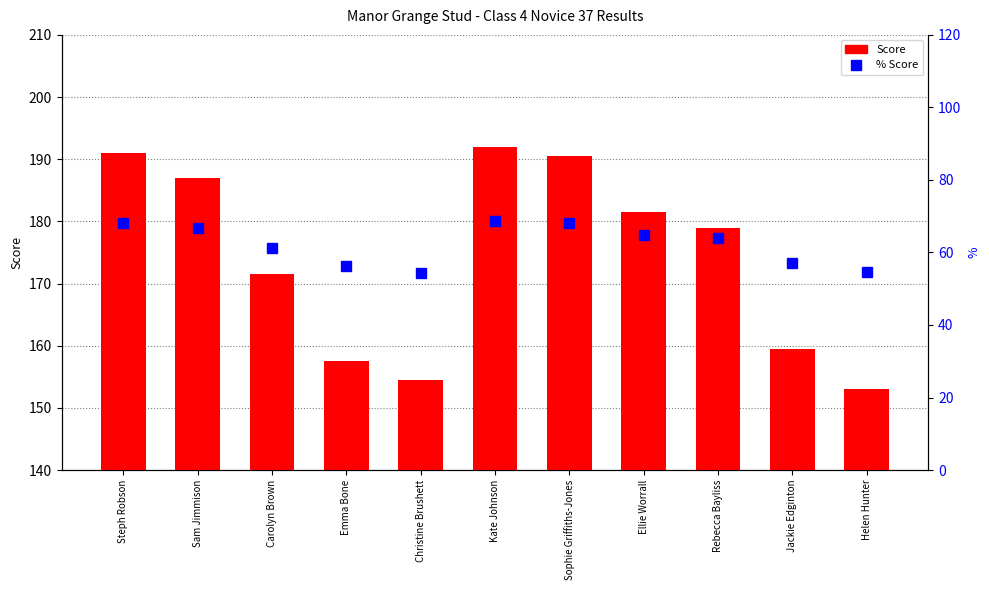

What is the highest value of the Score series?

192.0